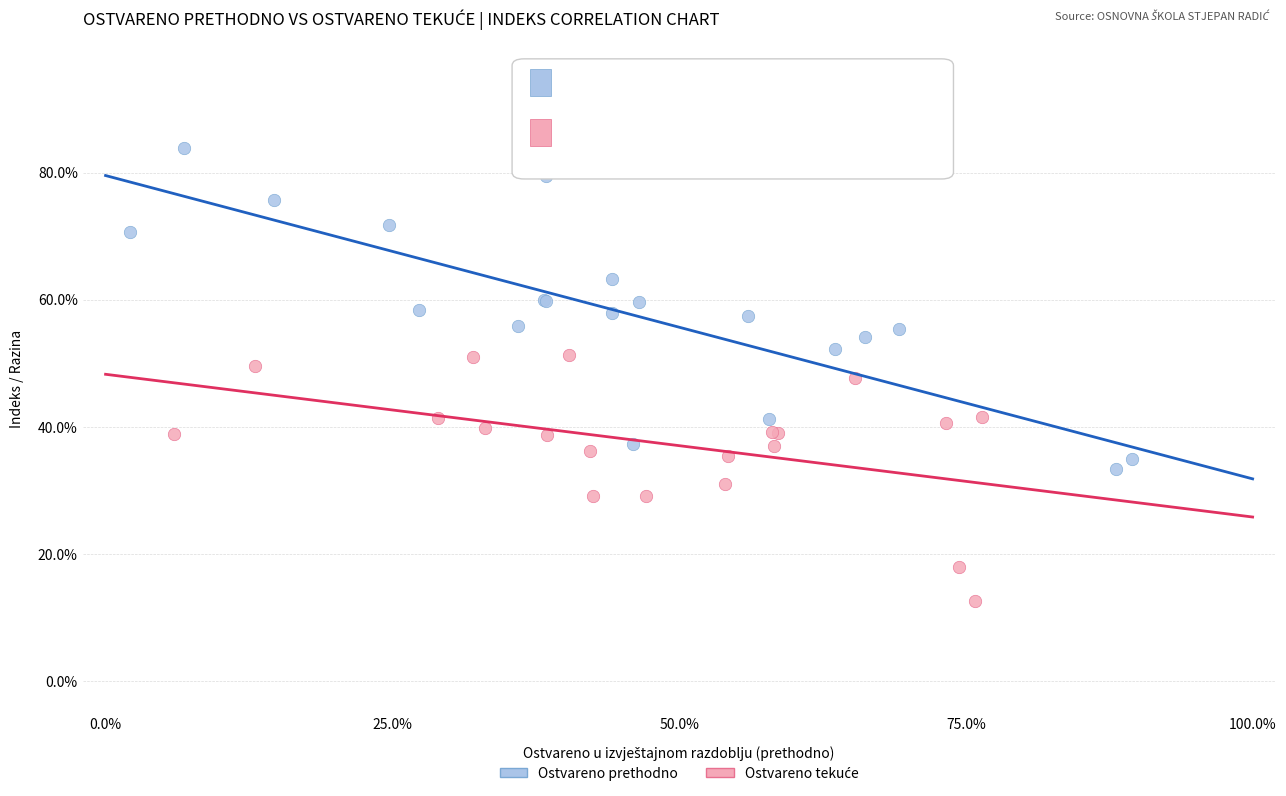

Which series contains the highest Y value?

Ostvareno prethodno